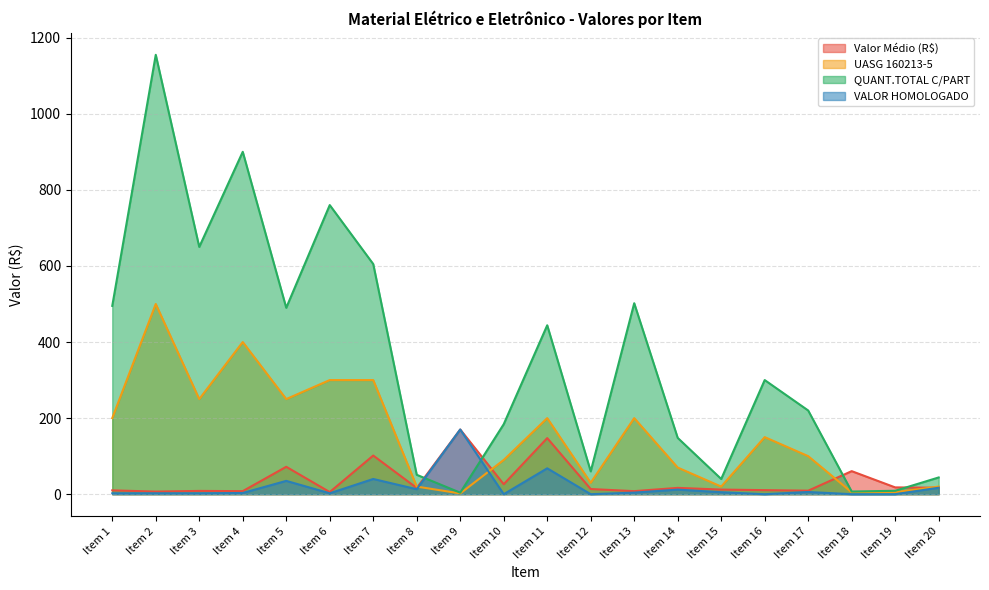

How many data points in QUANT.TOTAL C/PART are above 300?

9